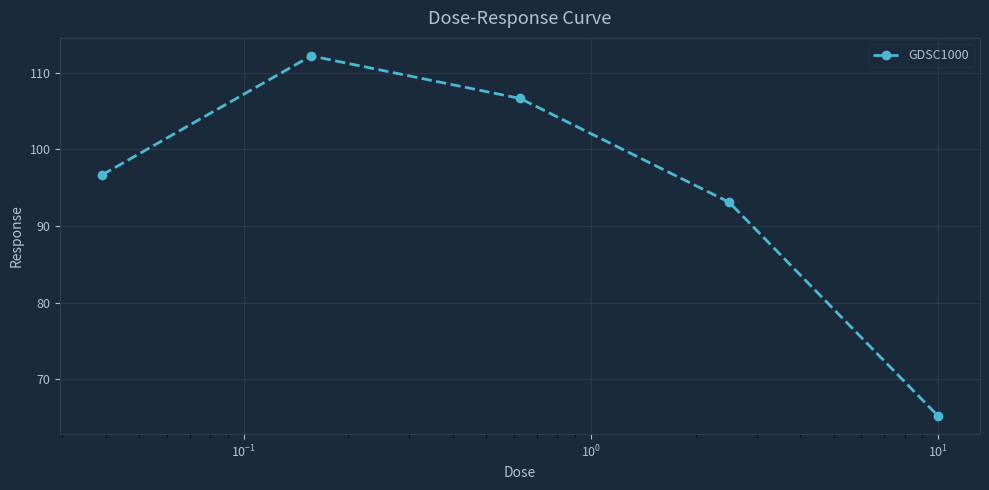

How many data points are less than 96?

2